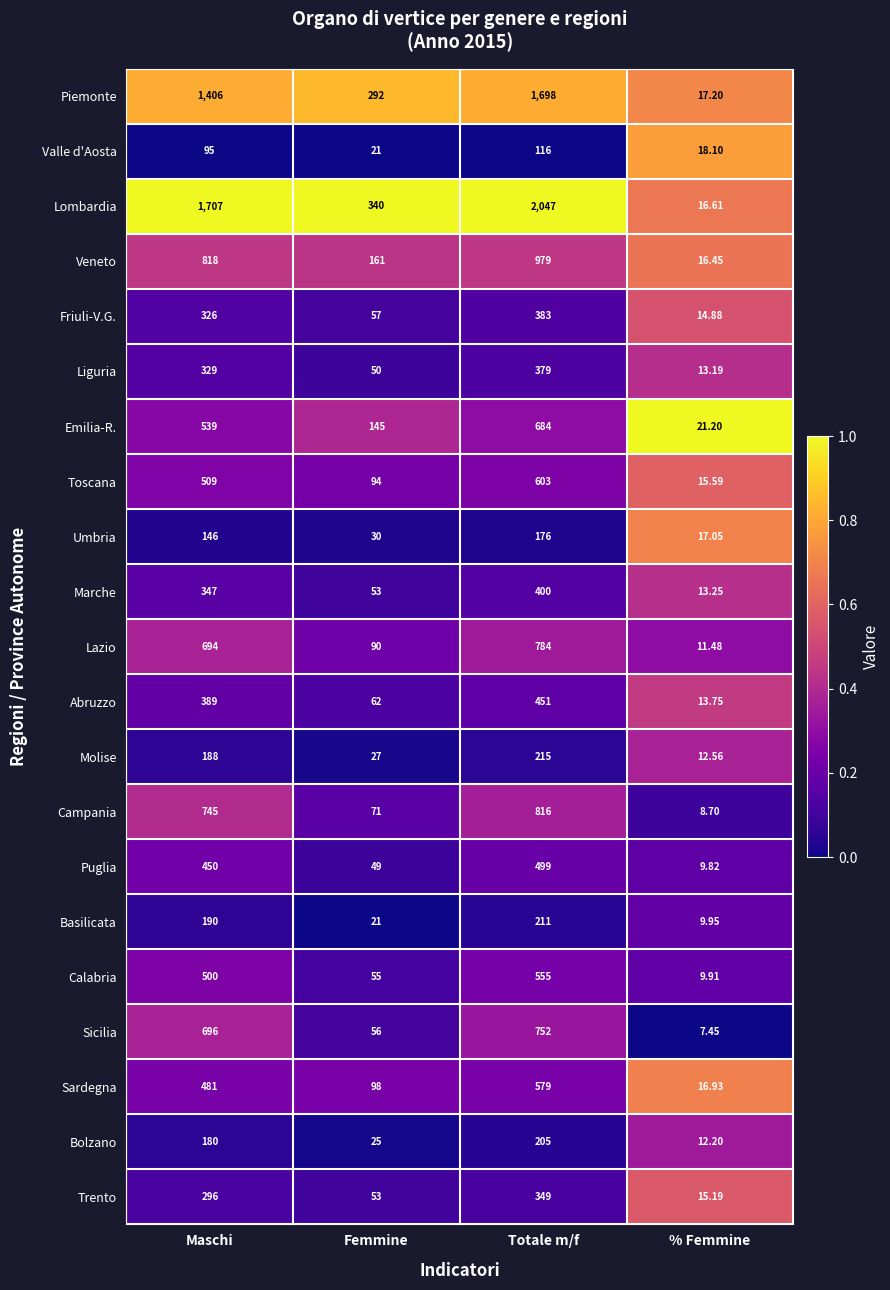

Rank the series by their maximum value, from highest to lowest.

Lombardia, Piemonte, Veneto, Campania, Lazio, Sicilia, Emilia-R., Toscana, Sardegna, Calabria, Puglia, Abruzzo, Marche, Friuli-V.G., Liguria, Trento, Molise, Basilicata, Bolzano, Umbria, Valle d'Aosta